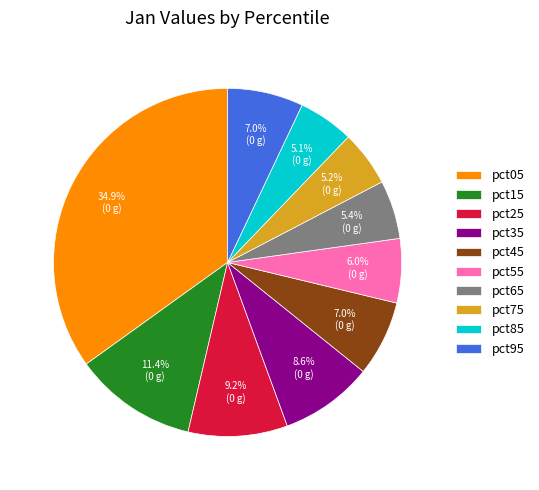

To the nearest percent, what is the average slice percentage?

10%